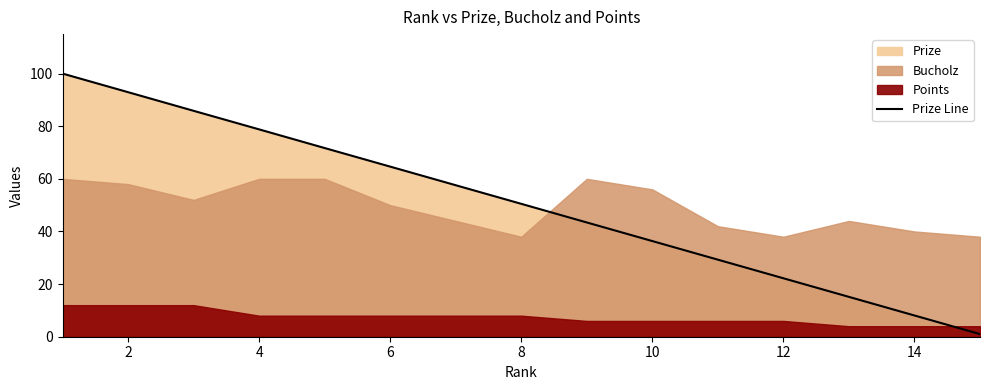

True or false: Prize Line has a value of 75.1 at 8.

False